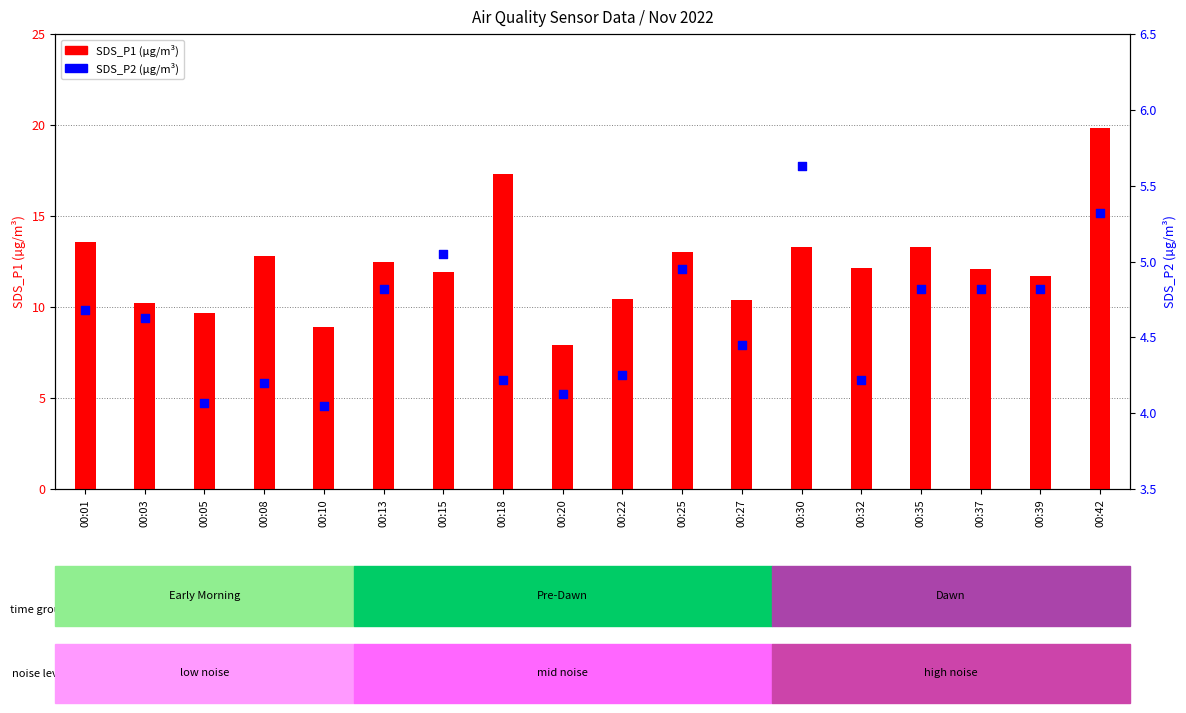

What are all the series names shown in the legend?

SDS_P1, SDS_P2